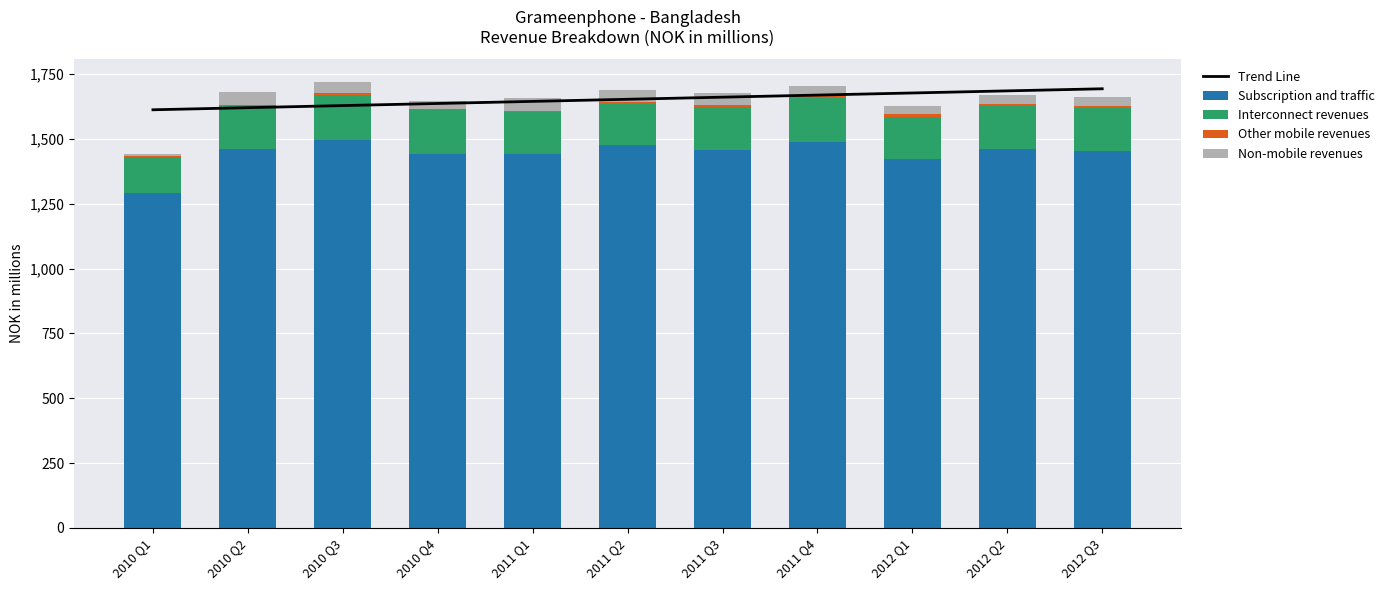

What is the sum of the Subscription and traffic values at 2012 Q3 and 2010 Q3?

2948.4